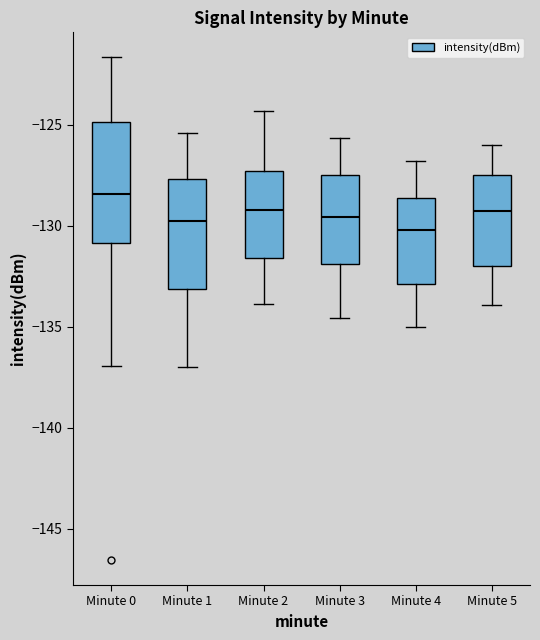

Reading left to right, read every box against the y-axis: the position of its median line, the range the box covers, and the ends of its whiskers. The values are not printed on the chart, so give them approximately, as read against the axis.

Minute 0: median -128.5, box -131.0 to -125.0, whiskers -137.0 to -121.5
Minute 1: median -130.0, box -133.0 to -127.5, whiskers -137.0 to -125.5
Minute 2: median -129.0, box -131.5 to -127.5, whiskers -134.0 to -124.5
Minute 3: median -129.5, box -132.0 to -127.5, whiskers -134.5 to -125.5
Minute 4: median -130.0, box -133.0 to -128.5, whiskers -135.0 to -127.0
Minute 5: median -129.5, box -132.0 to -127.5, whiskers -134.0 to -126.0